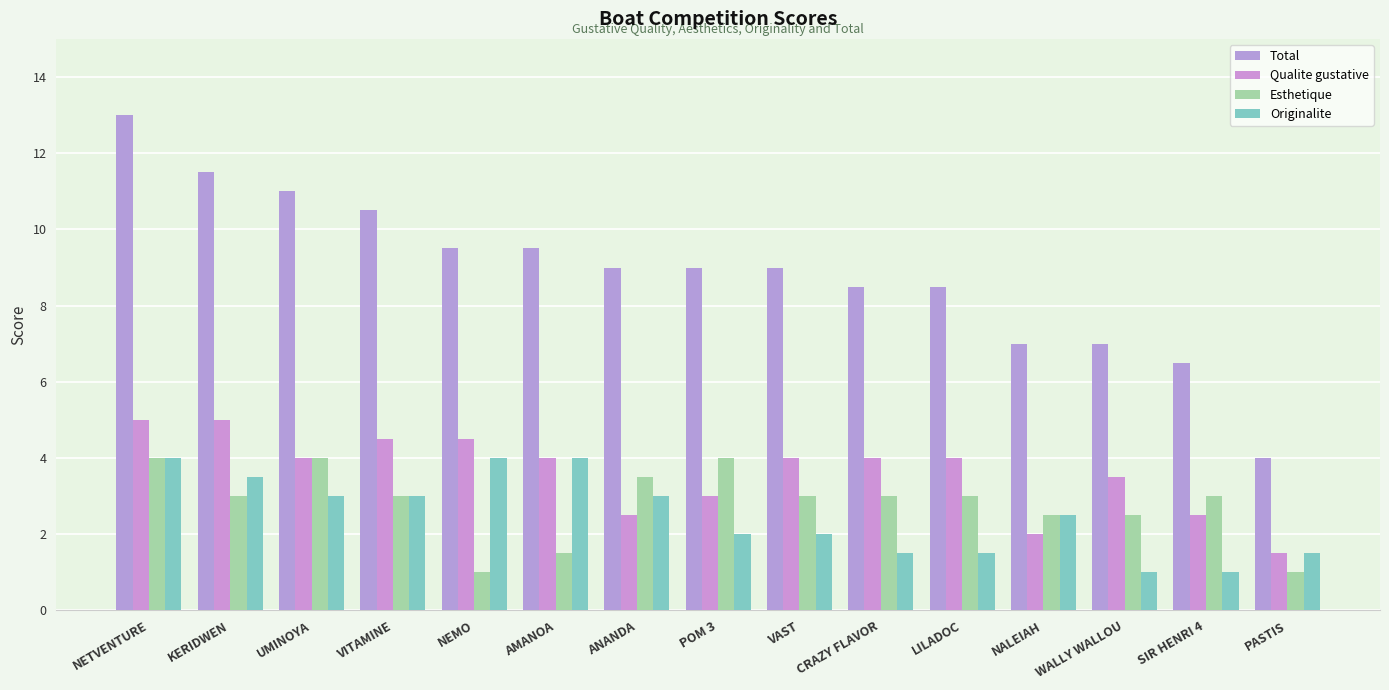

What is the difference between the maximum and minimum values in the Total series?

9.0